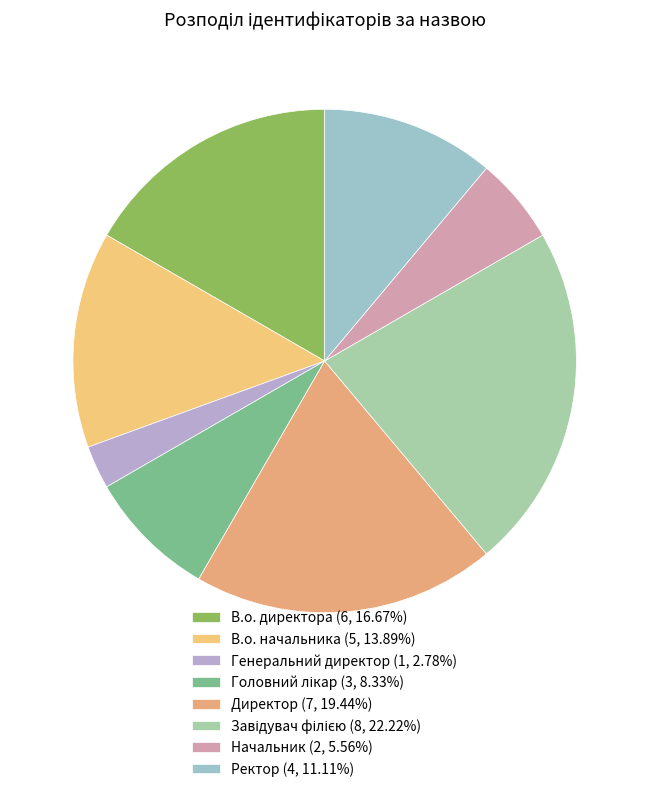

Do Завідувач філією and Генеральний директор together represent more than half of the pie?

No